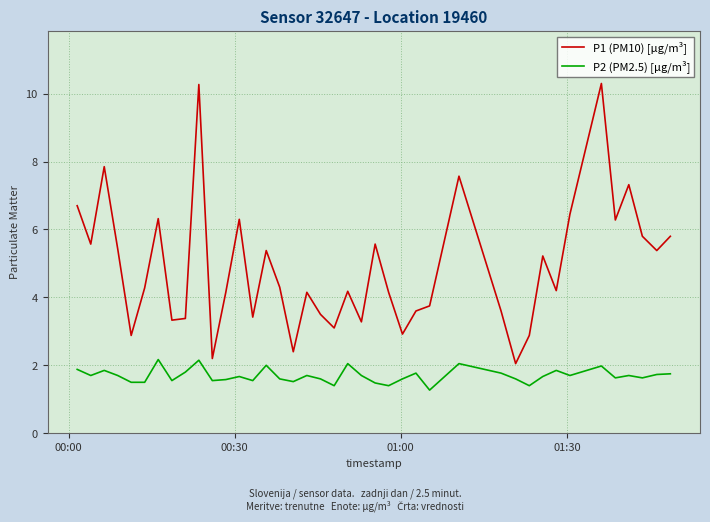

What is the smallest value displayed?

1.3